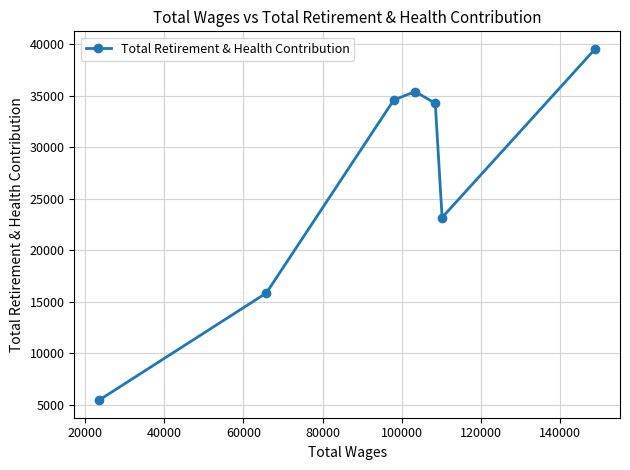

What is the value of the 1st point from the left?

5431